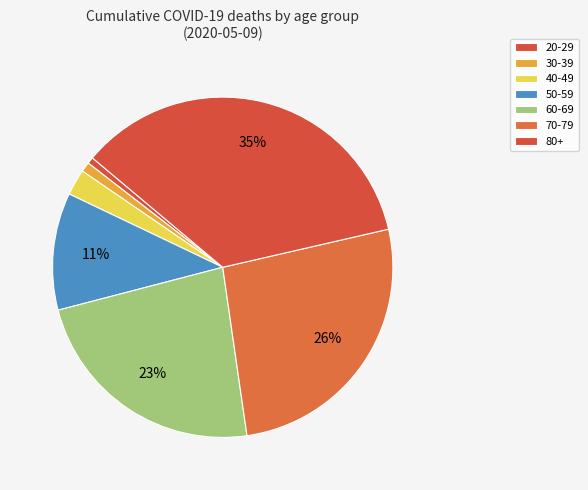

How many slices are in this pie chart?

7